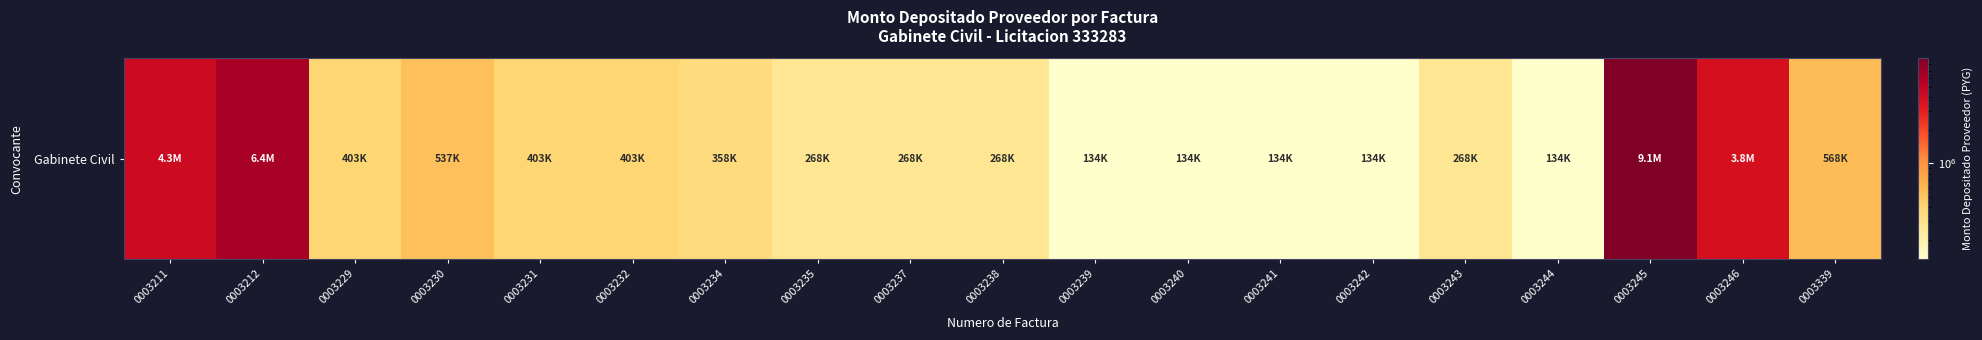

Reading left to right, transcribe all the data shown in this chart.

0003211=4264952	0003212=6428324	0003229=402674	0003230=536899	0003231=402674	0003232=402674	0003234=357932	0003235=268449	0003237=268449	0003238=268449	0003239=134225	0003240=134225	0003241=134225	0003242=134225	0003243=268449	0003244=134225	0003245=9084324	0003246=3845324	0003339=567927